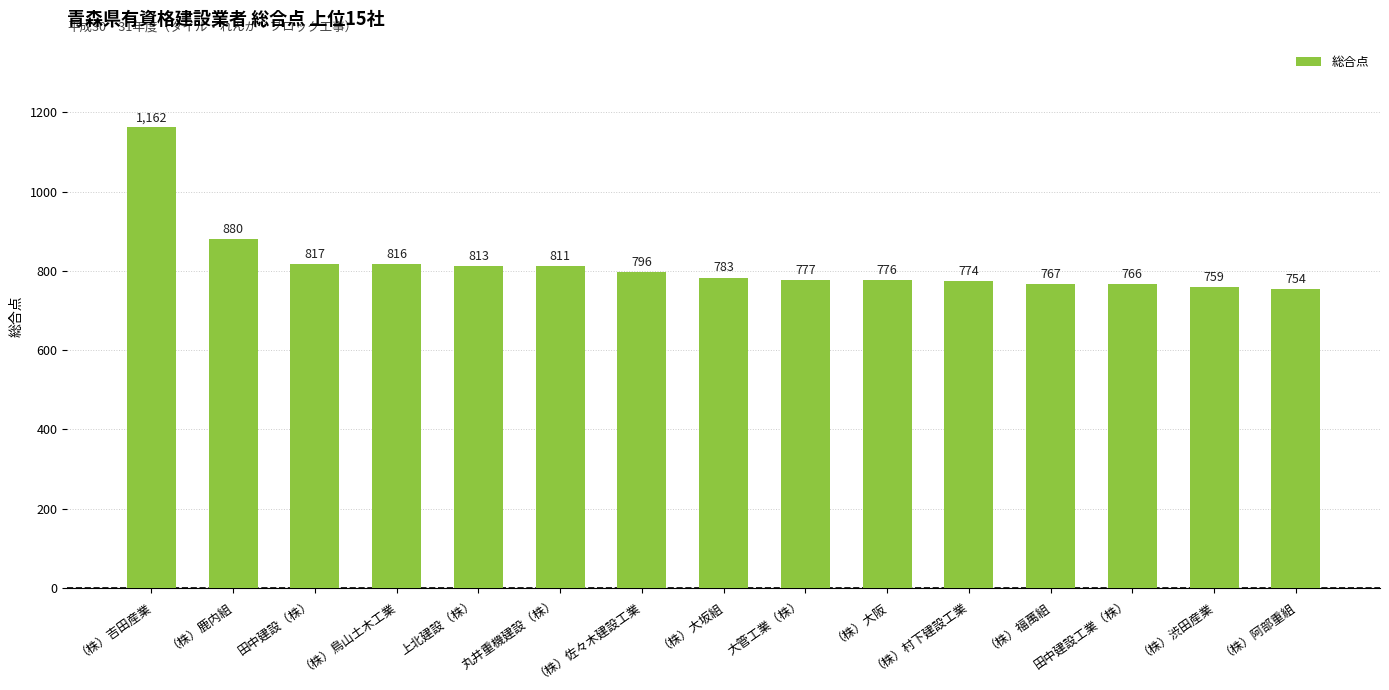

What is the label of the 9th bar from the right?

（株）佐々木建設工業